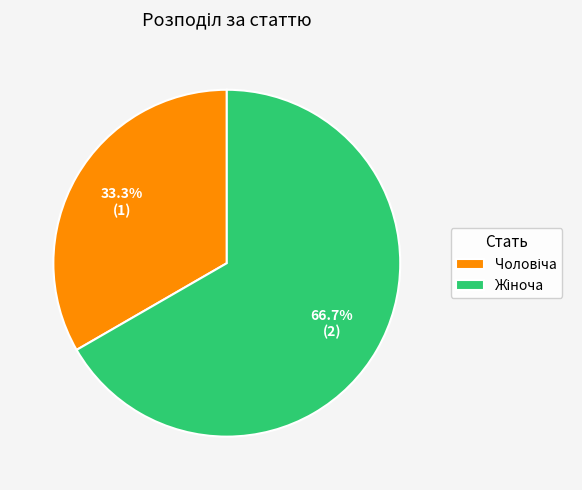

Is there any slice that represents more than half of the pie?

Yes